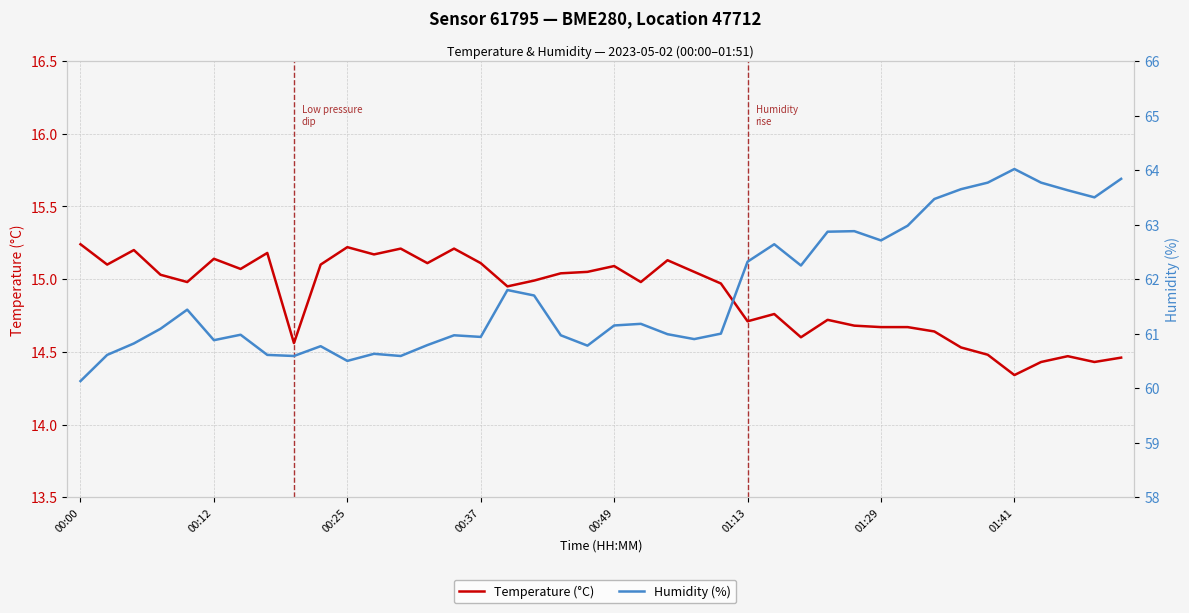

True or false: Humidity (%) and Temperature (°C) cross at least once.

False